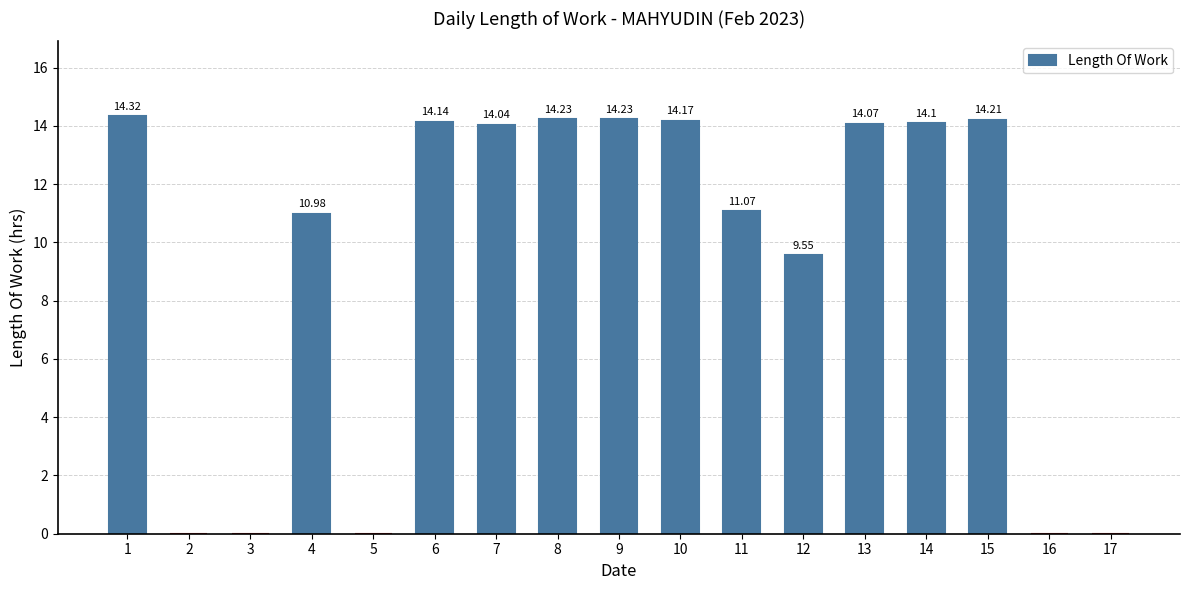

What is the ratio of the value at 10 to the value at 13?

1.0